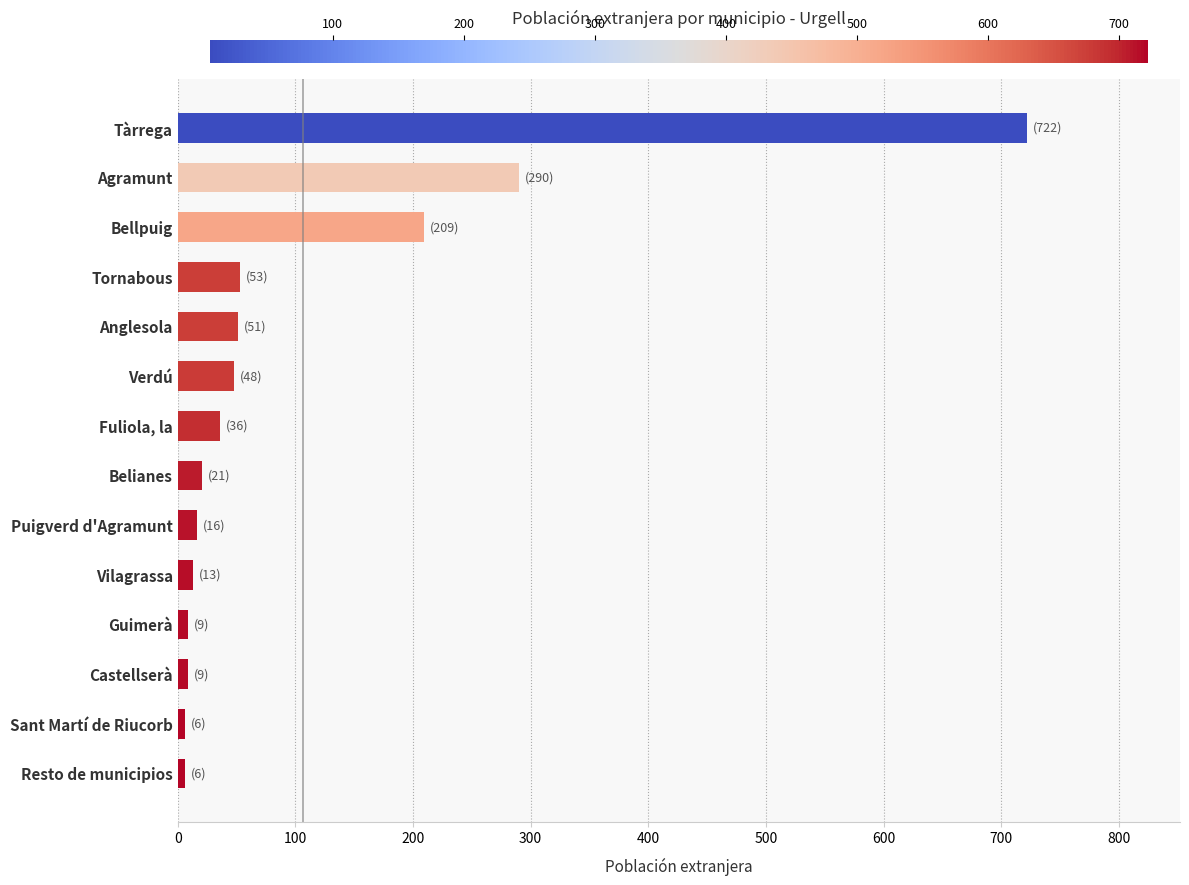

What is the label of the 11th bar from the top?

Guimerà